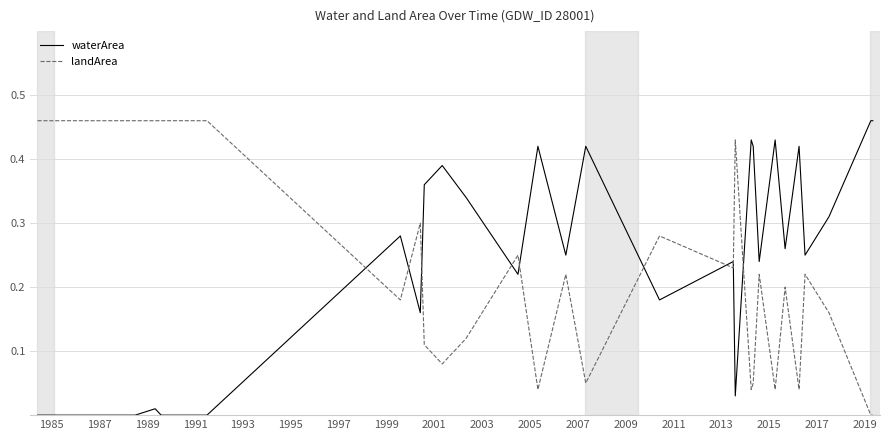

Which series has the largest total across all categories?

landArea